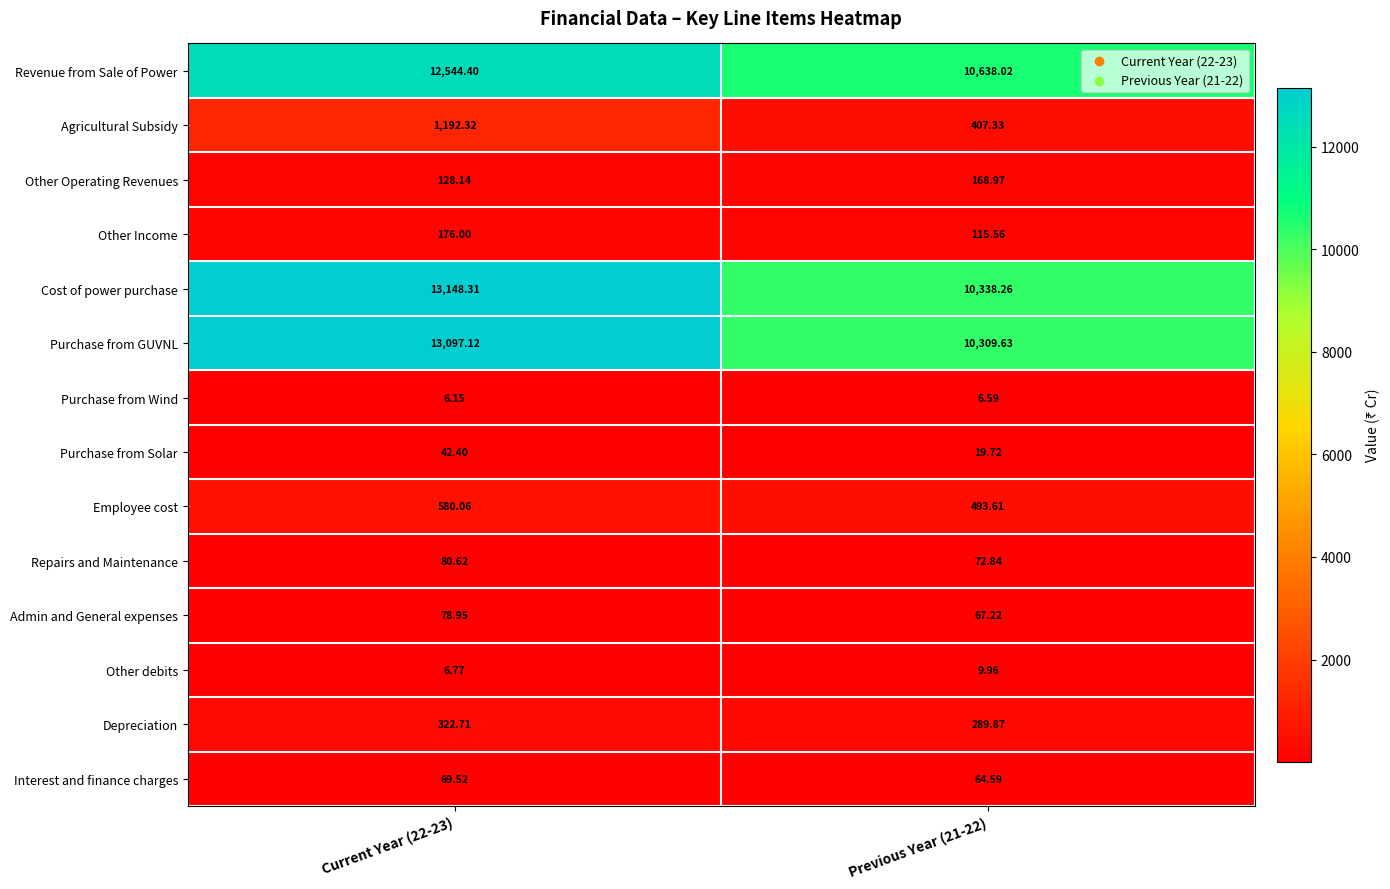

Which series changed the most between Current Year (22-23) and Previous Year (21-22)?

Cost of power purchase